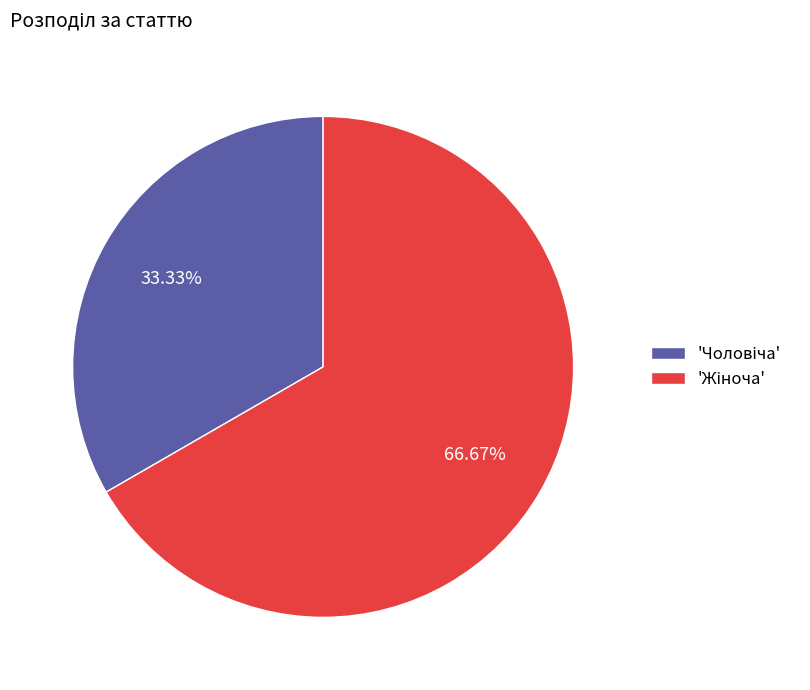

Is there a majority slice in this chart?

Yes